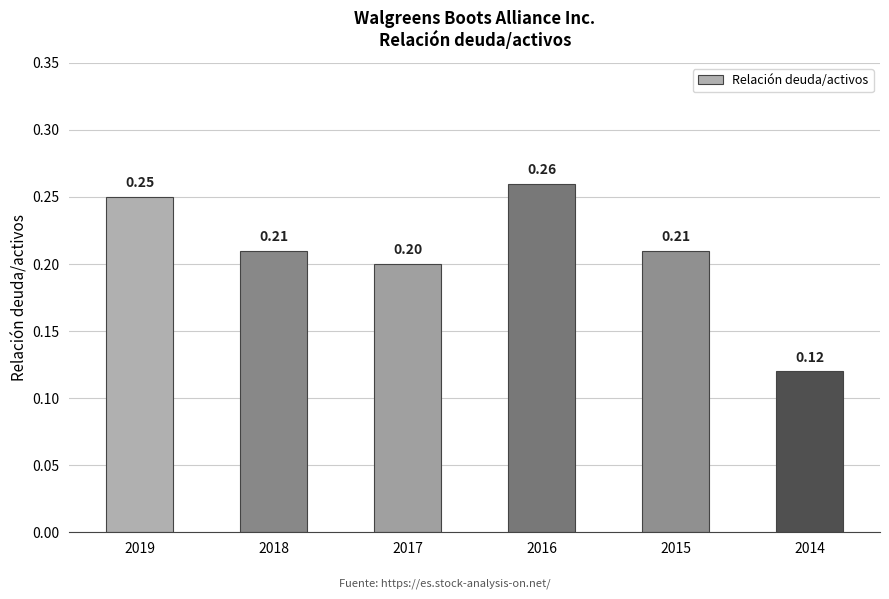

Which has a higher value, 2014 or 2017?

2017